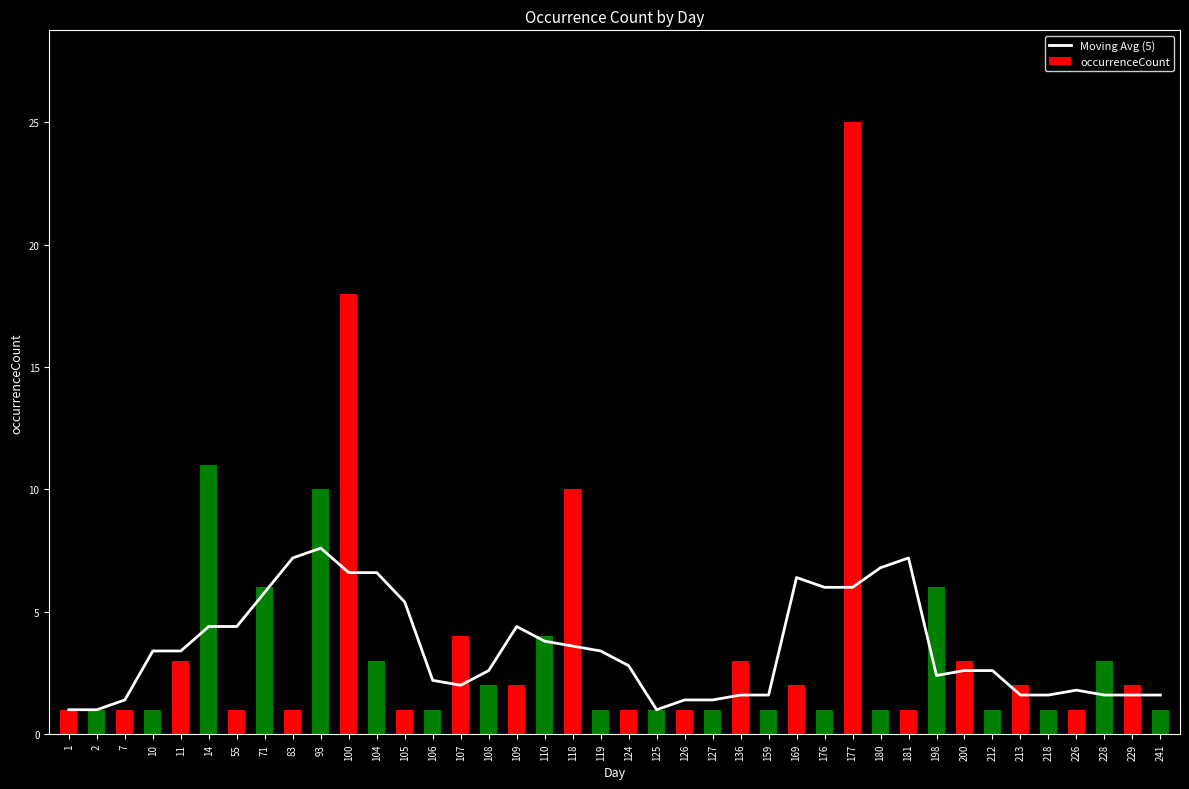

What are all the series names shown in the legend?

Moving Avg (5), occurrenceCount